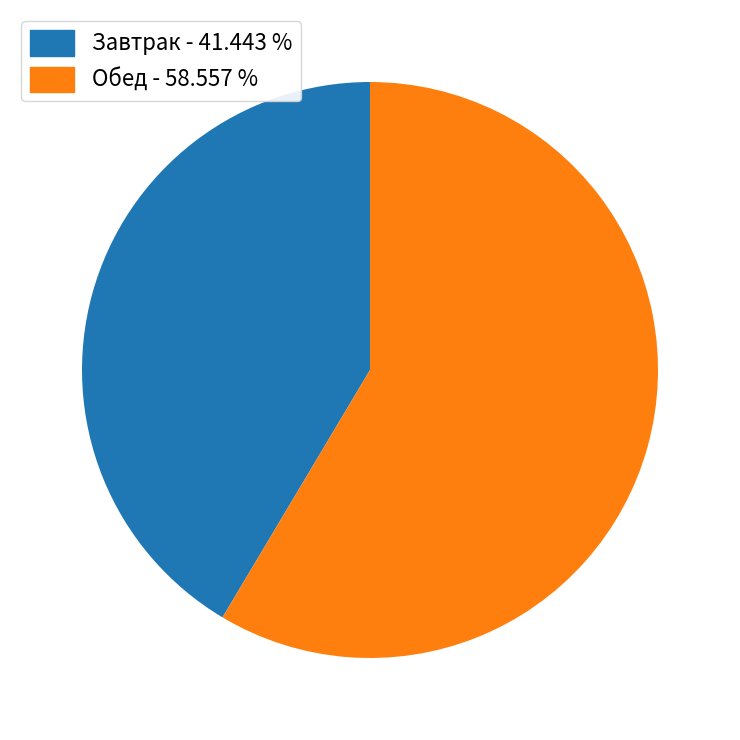

How many segments does this pie chart have?

2